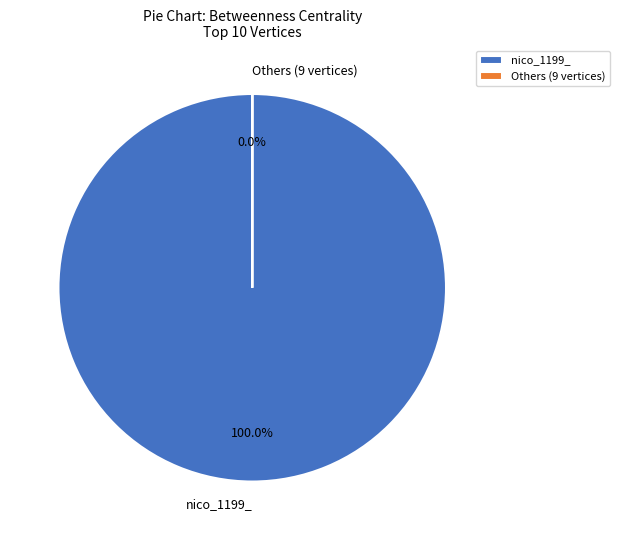

Does any single category account for the majority?

Yes